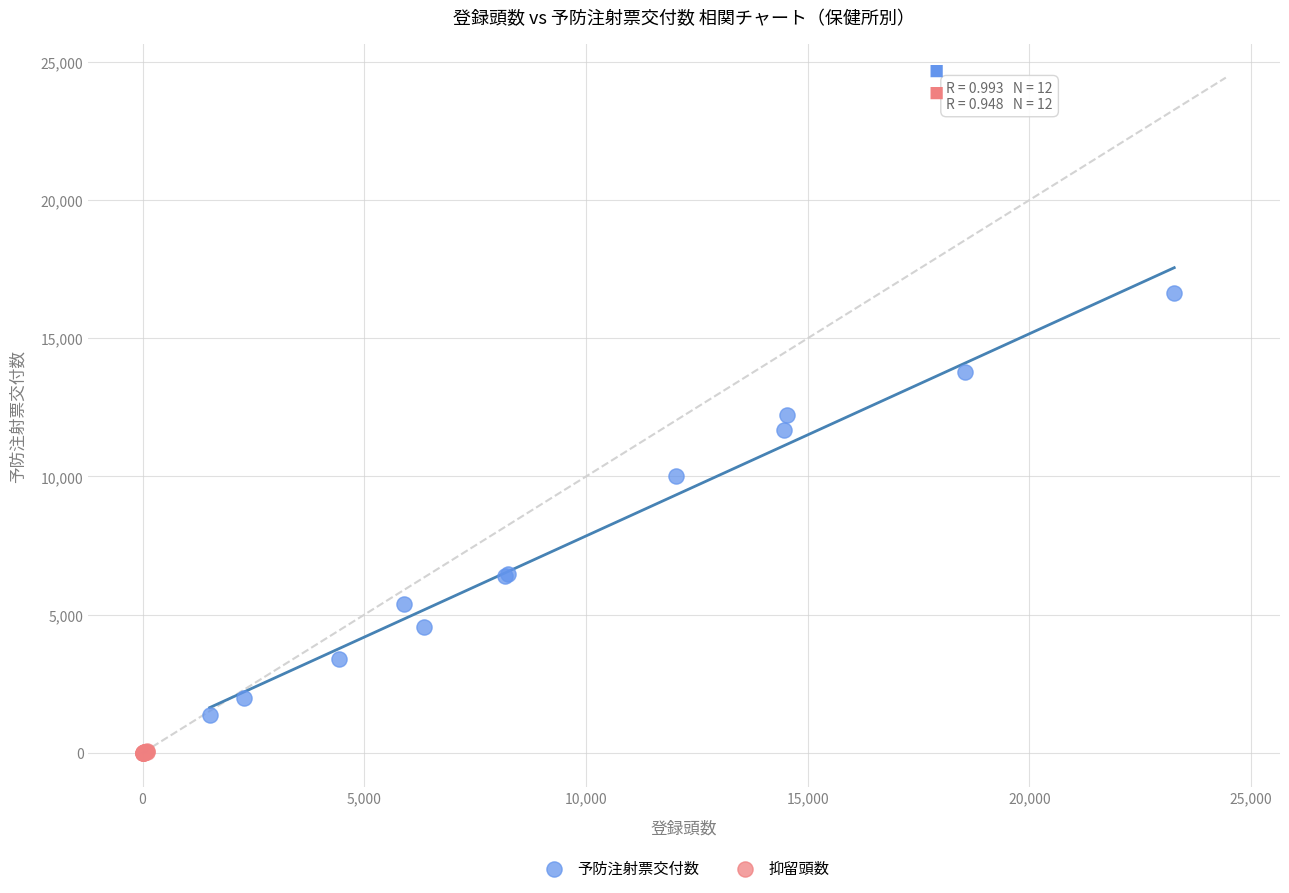

Which series reaches the minimum Y coordinate?

抑留頭数